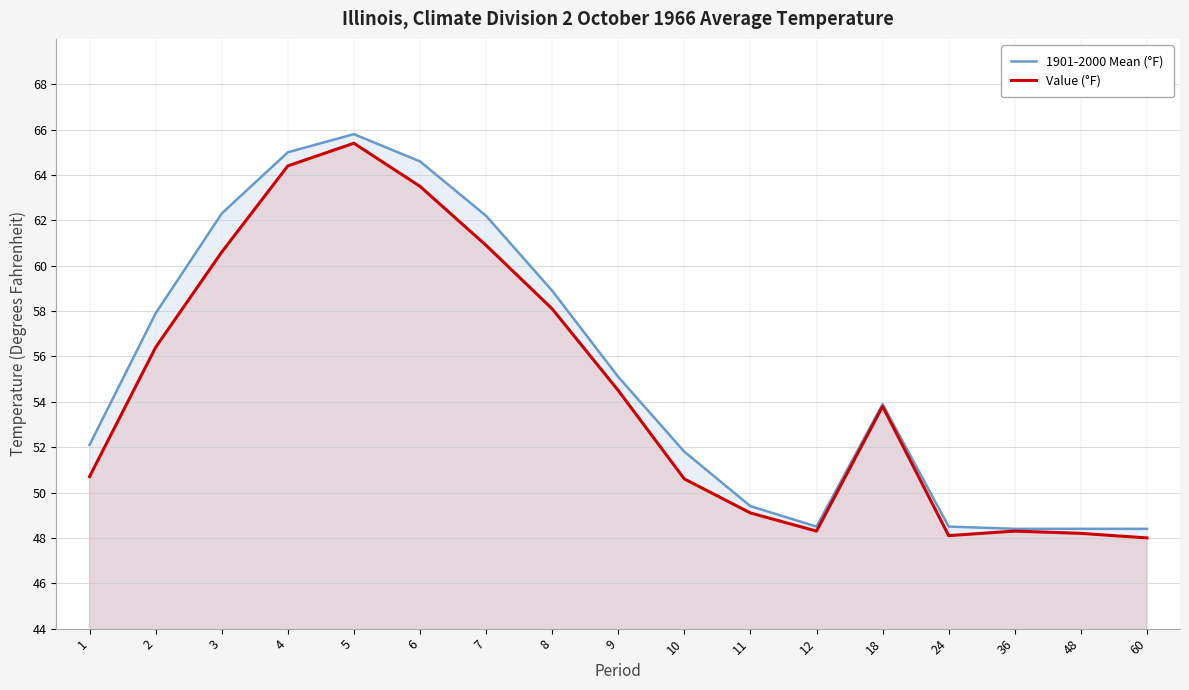

How many lines are shown in the chart?

2